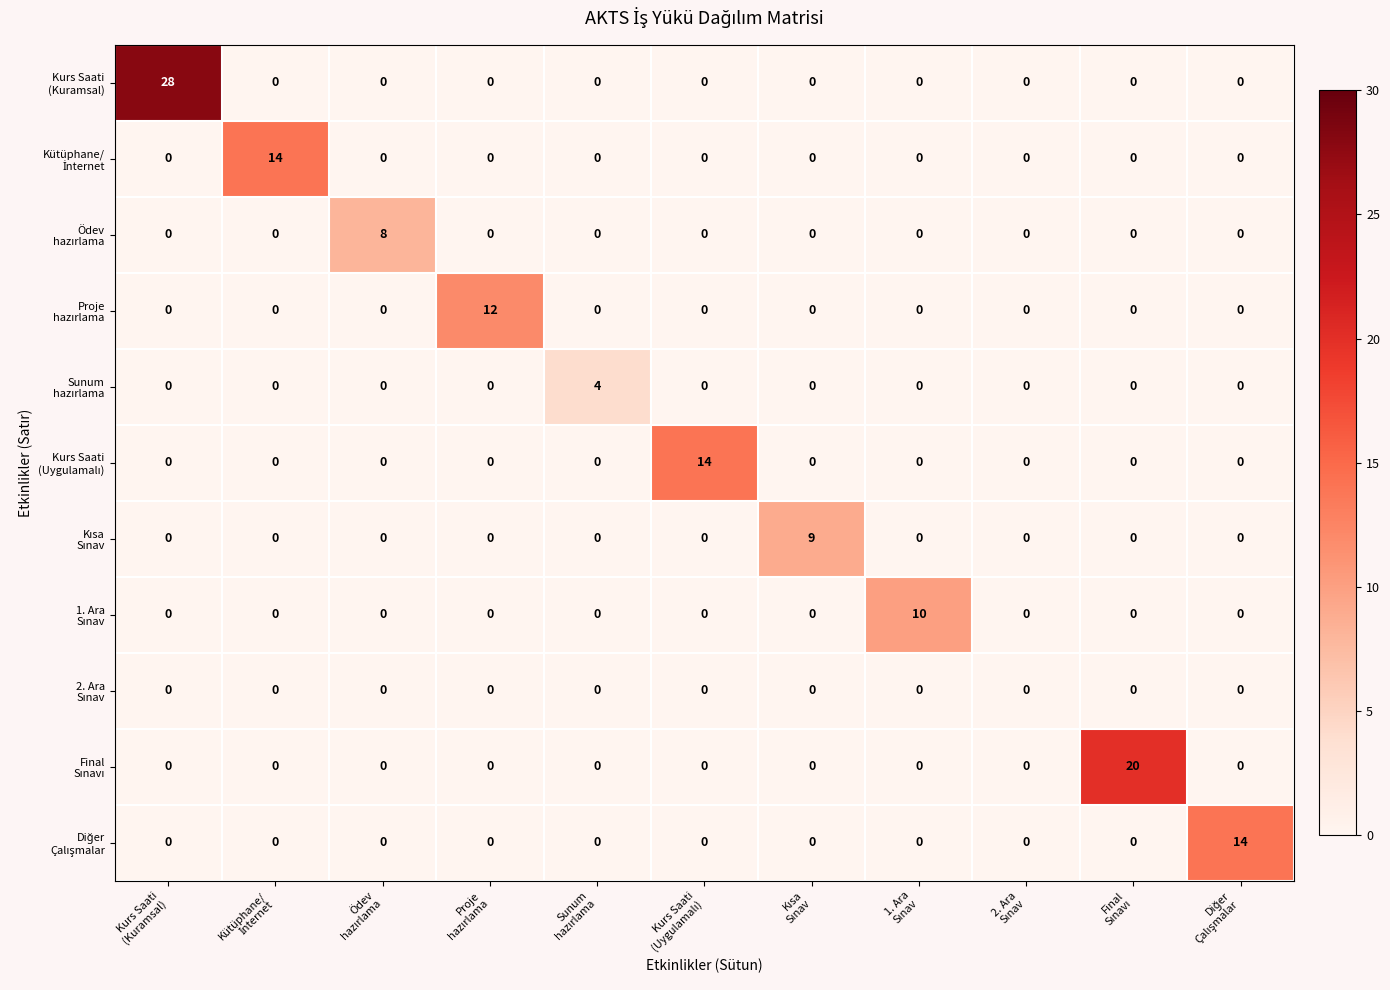

At how many categories does at least one series exceed 1?

10